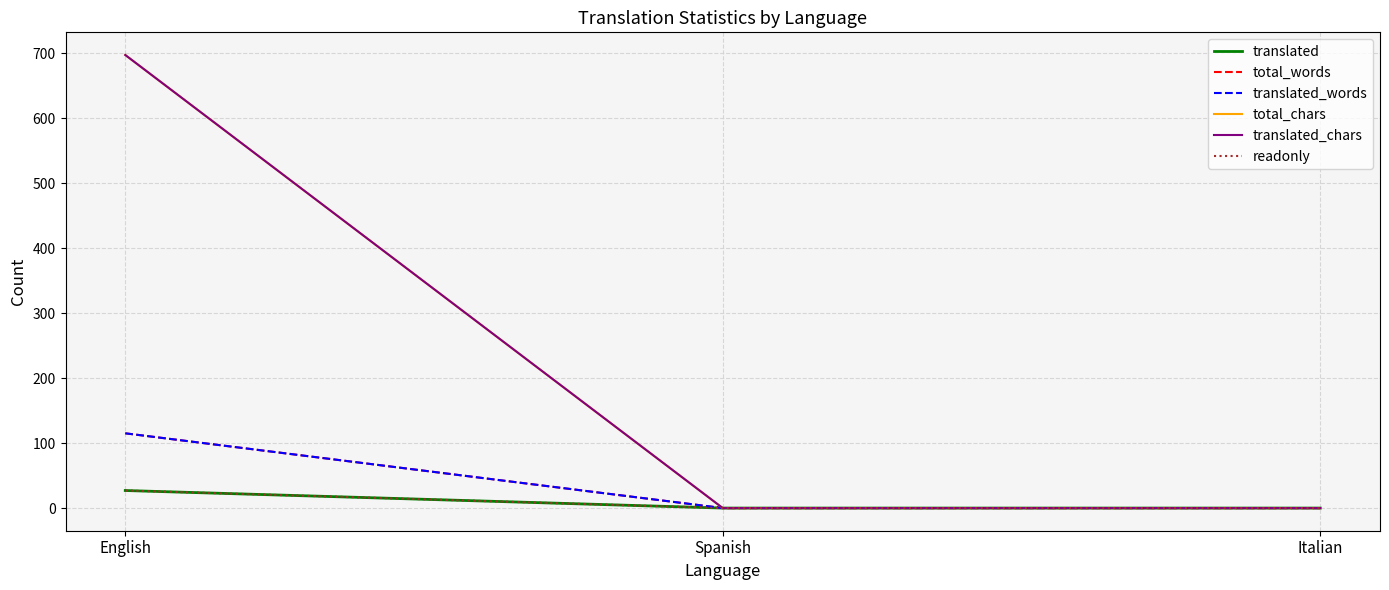

Which series has the largest range (max minus min)?

total_chars